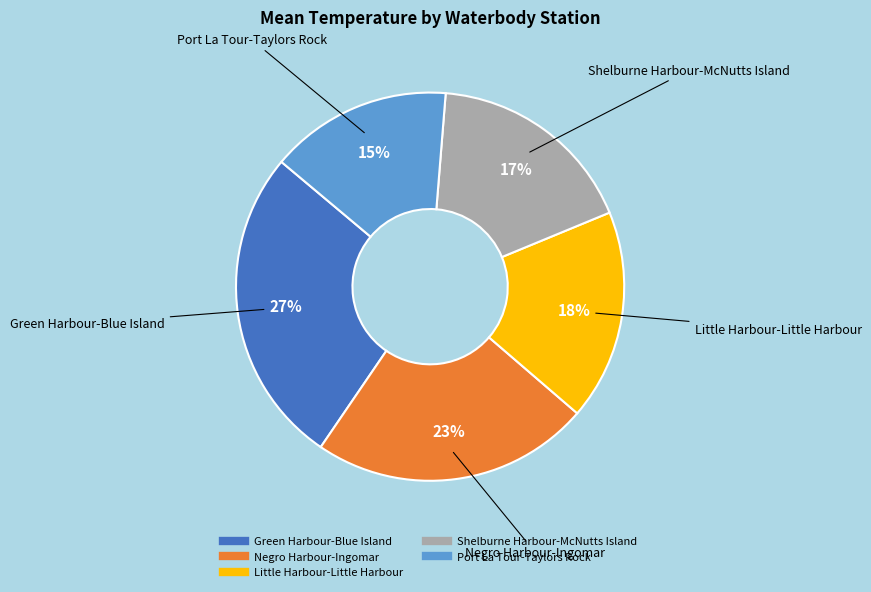

Does Negro Harbour-Ingomar represent more than half of the total?

No